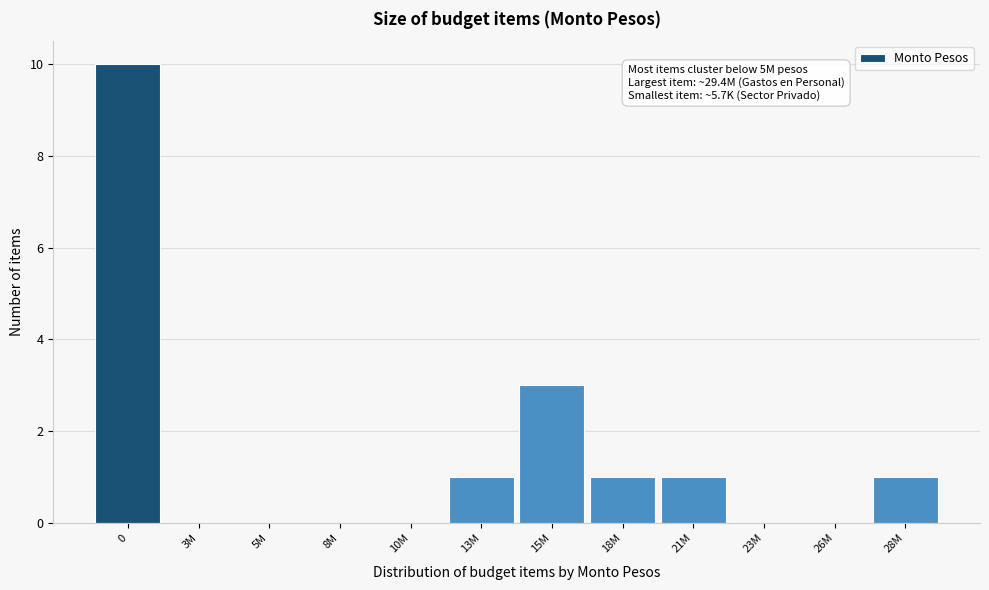

Reading left to right, transcribe all the data shown in this chart.

0=10	3M=0	5M=0	8M=0	10M=0	13M=1	15M=3	18M=1	21M=1	23M=0	26M=0	28M=1